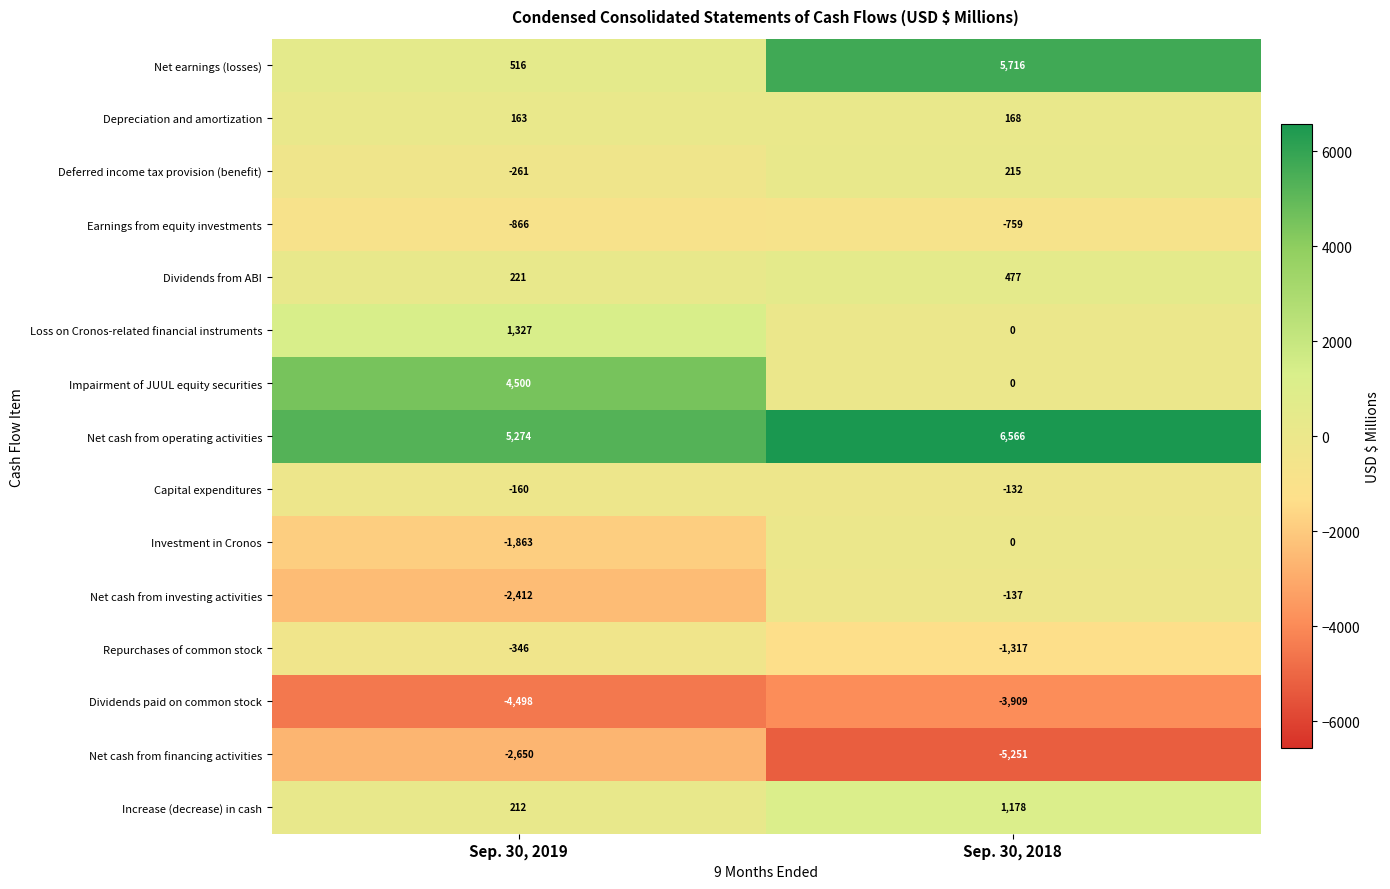

Reading left to right, transcribe all the data shown in this chart.

Net earnings (losses): Sep. 30, 2019=516	Sep. 30, 2018=5716
Depreciation and amortization: Sep. 30, 2019=163	Sep. 30, 2018=168
Deferred income tax provision (benefit): Sep. 30, 2019=-261	Sep. 30, 2018=215
Earnings from equity investments: Sep. 30, 2019=-866	Sep. 30, 2018=-759
Dividends from ABI: Sep. 30, 2019=221	Sep. 30, 2018=477
Loss on Cronos-related financial instruments: Sep. 30, 2019=1327	Sep. 30, 2018=0
Impairment of JUUL equity securities: Sep. 30, 2019=4500	Sep. 30, 2018=0
Net cash from operating activities: Sep. 30, 2019=5274	Sep. 30, 2018=6566
Capital expenditures: Sep. 30, 2019=-160	Sep. 30, 2018=-132
Investment in Cronos: Sep. 30, 2019=-1863	Sep. 30, 2018=0
Net cash from investing activities: Sep. 30, 2019=-2412	Sep. 30, 2018=-137
Repurchases of common stock: Sep. 30, 2019=-346	Sep. 30, 2018=-1317
Dividends paid on common stock: Sep. 30, 2019=-4498	Sep. 30, 2018=-3909
Net cash from financing activities: Sep. 30, 2019=-2650	Sep. 30, 2018=-5251
Increase (decrease) in cash: Sep. 30, 2019=212	Sep. 30, 2018=1178